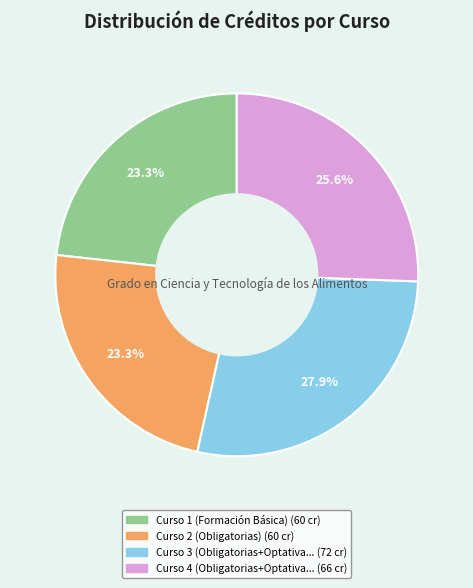

Is there any slice that represents more than half of the pie?

No